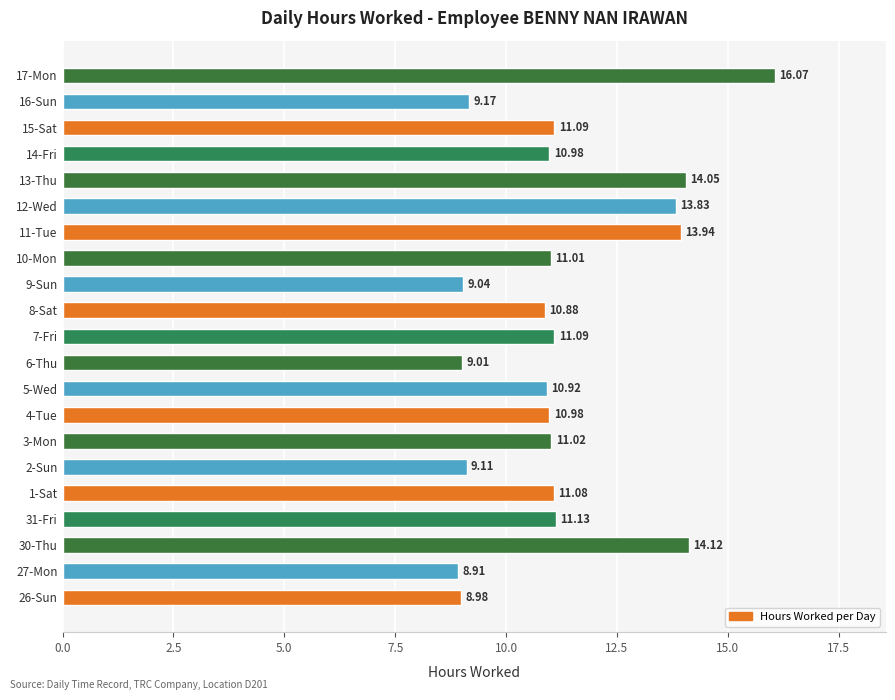

What is the sum of all values?

236.4